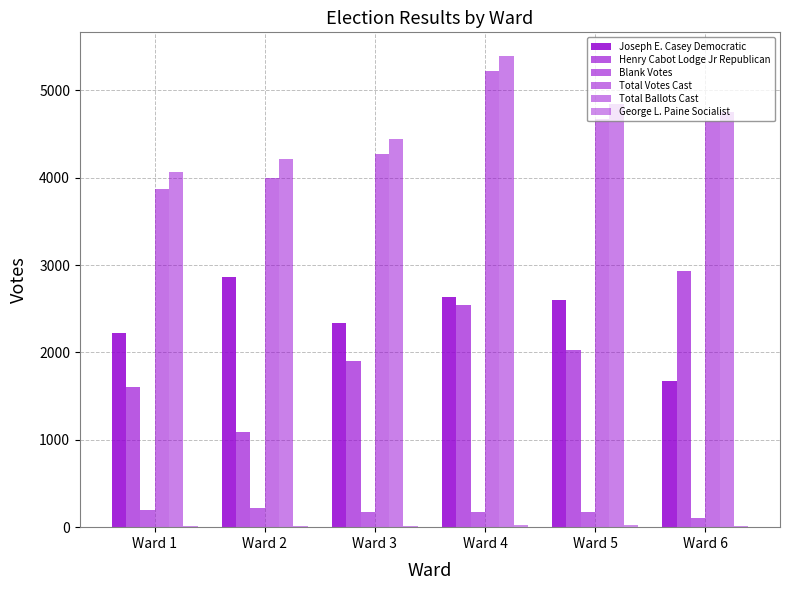

Rank the series by their maximum value, from lowest to highest.

George L. Paine Socialist, Blank Votes, Joseph E. Casey Democratic, Henry Cabot Lodge Jr Republican, Total Votes Cast, Total Ballots Cast